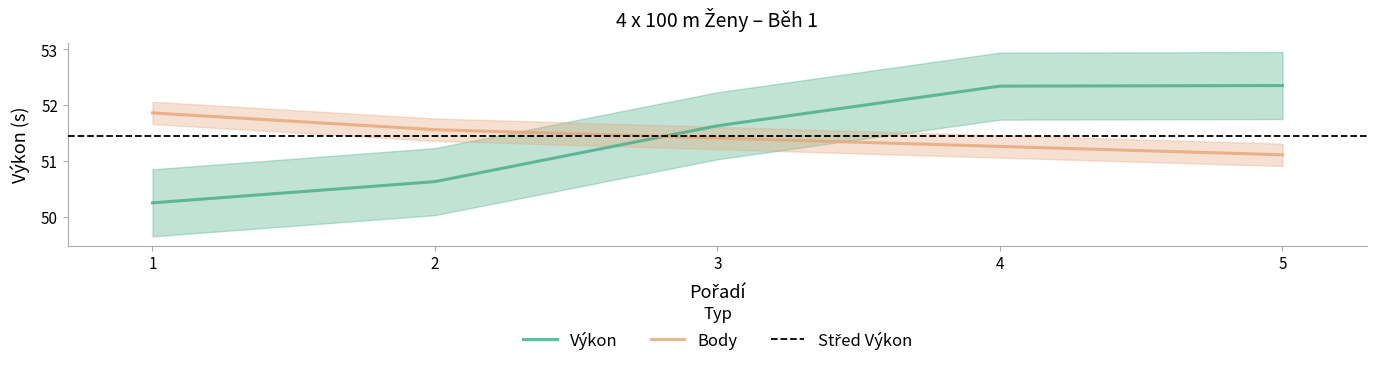

Which label corresponds to the smallest value in the chart?

1